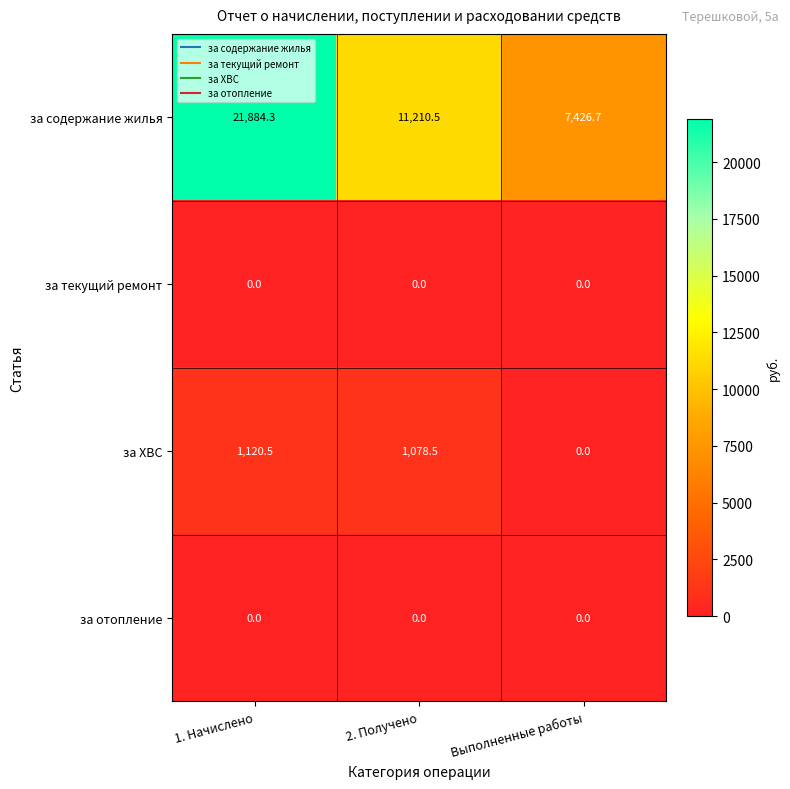

Where is за содержание жилья nearest to the value 14655?

2. Получено